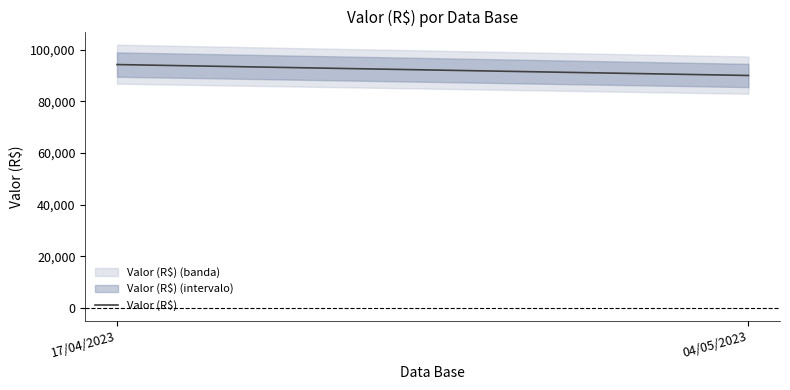

What is the value of the 2nd point from the left?

89974.6